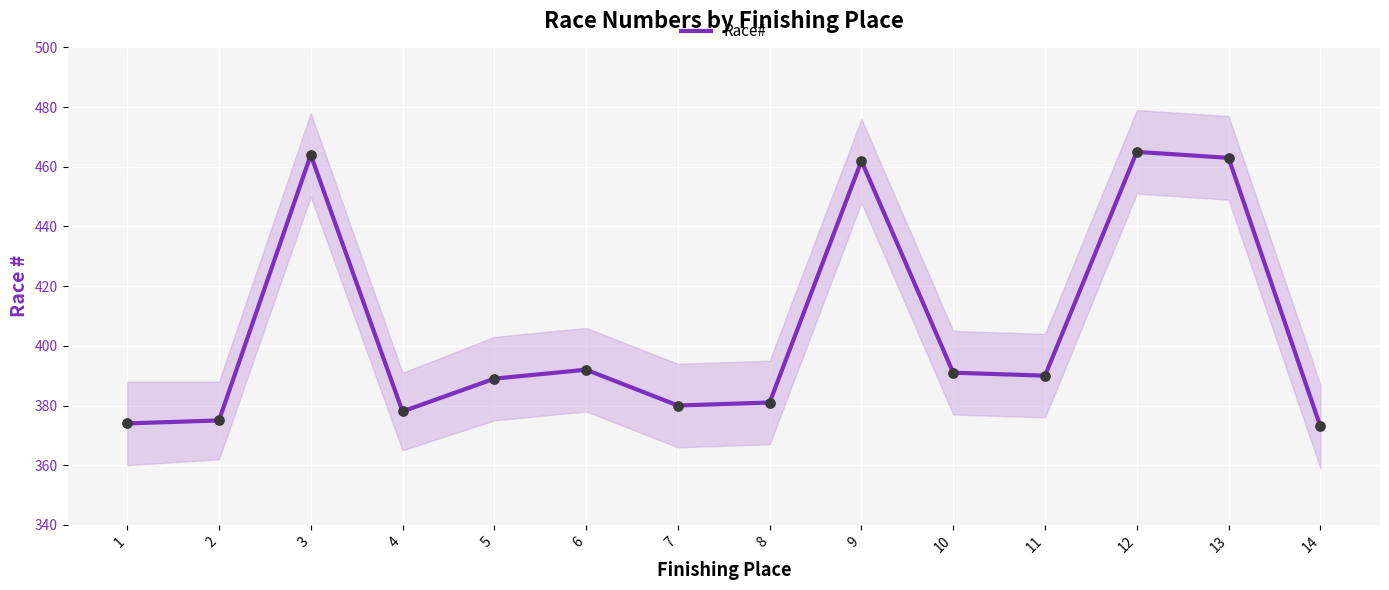

Approximately how many times larger is the value at 10 compared to 13?

0.8